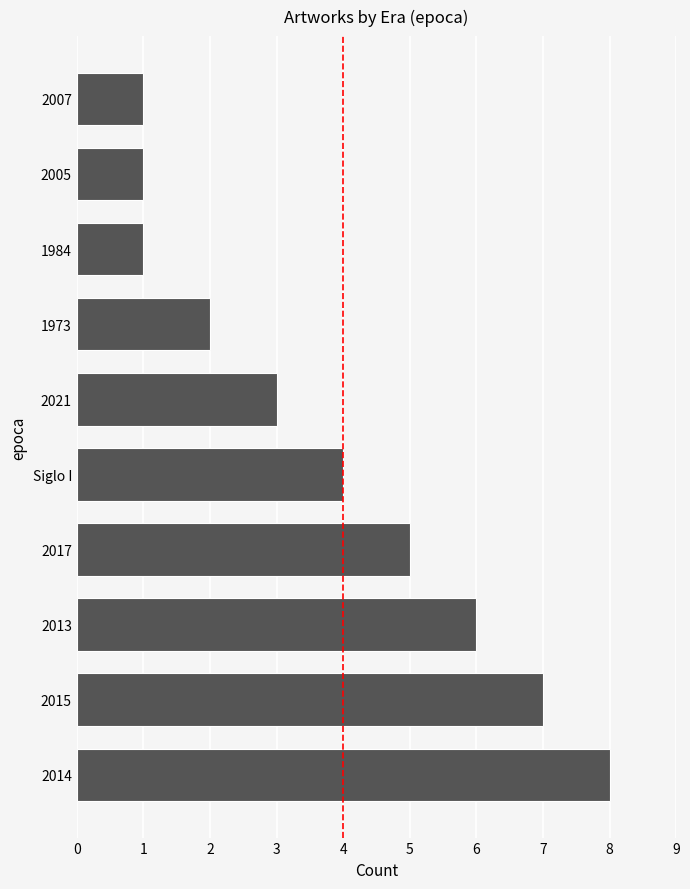

What is the sum of the values at Siglo I and 2017?

9